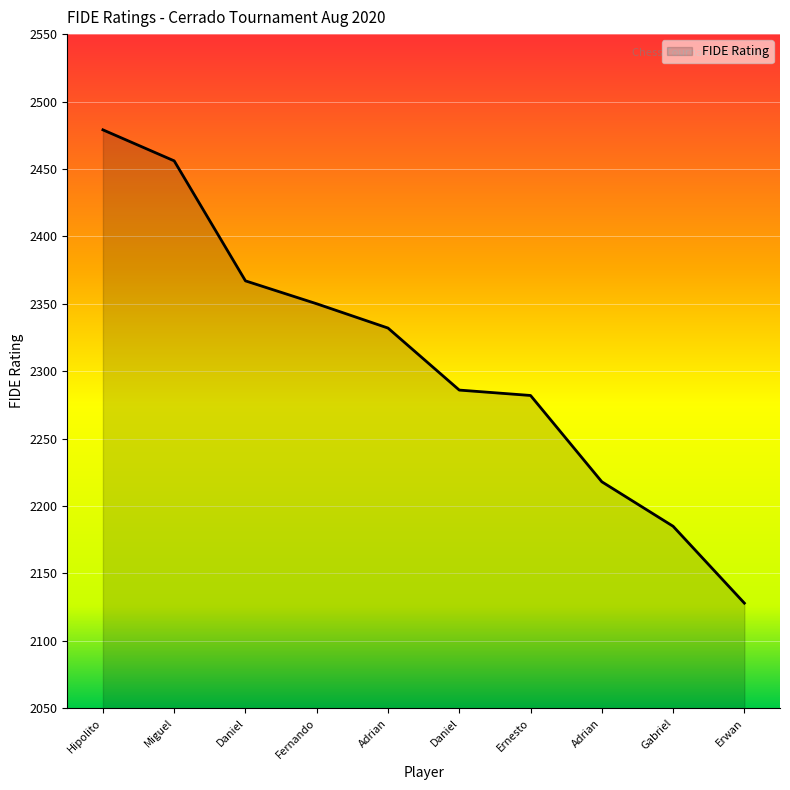

Does the chart have visible grid lines?

Yes